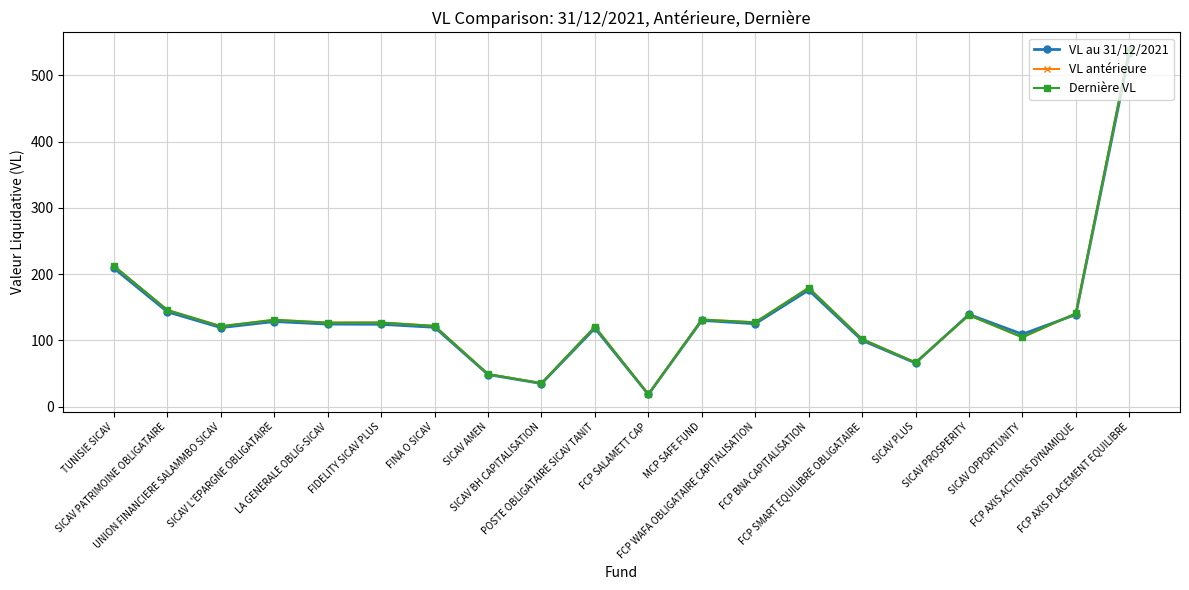

What is the difference between the Dernière VL values at FINA O SICAV and UNION FINANCIERE SALAMMBO SICAV?

0.5